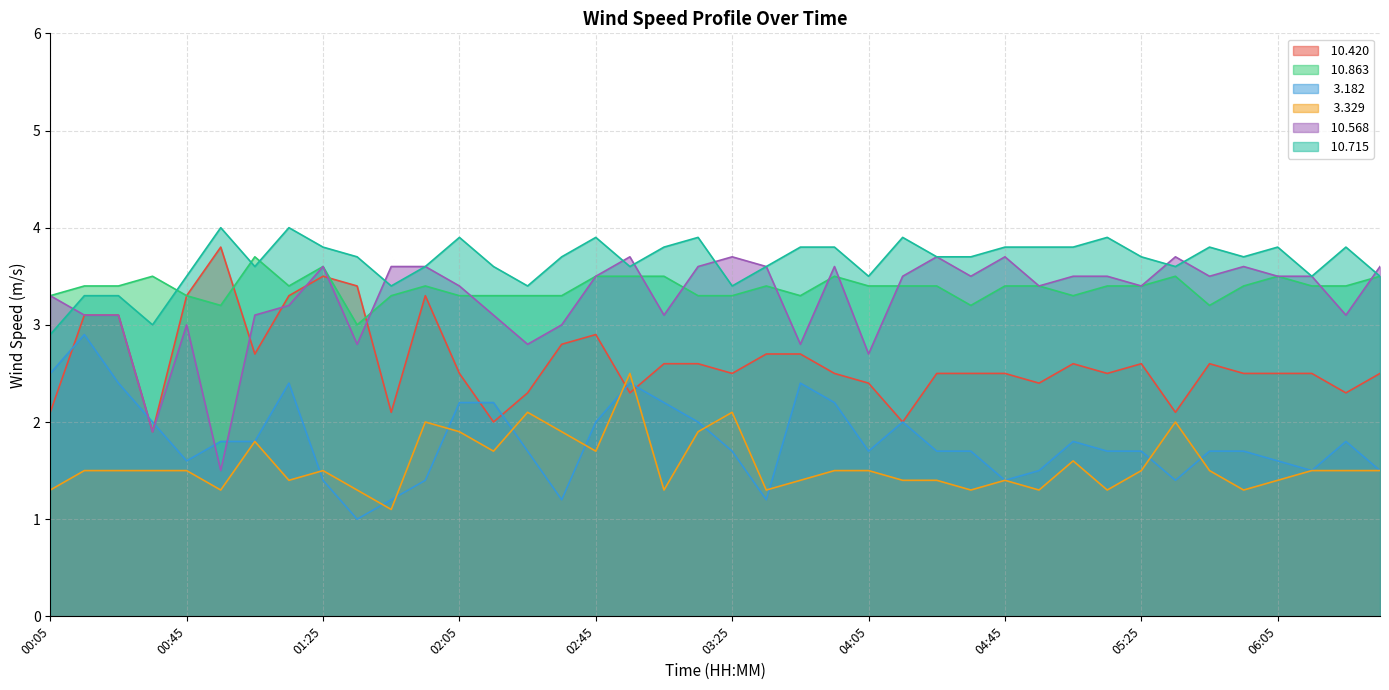

What are all the series names shown in the legend?

 10.420,  10.863,   3.182,   3.329,  10.568,  10.715